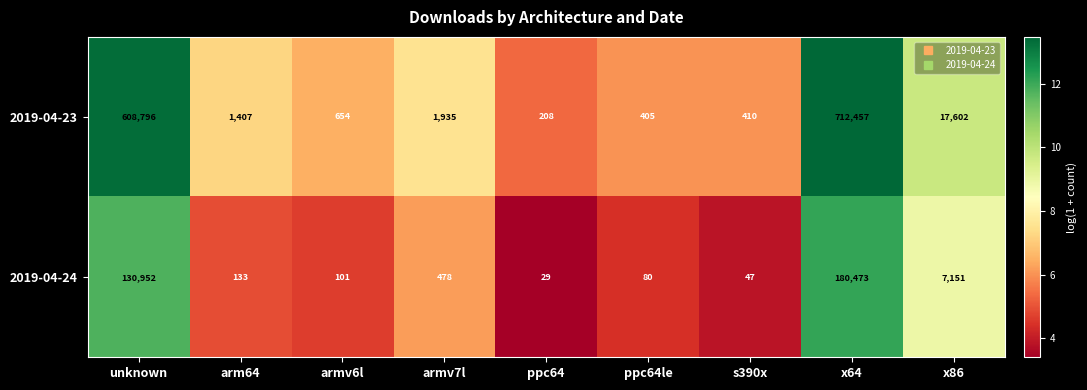

Reading left to right, transcribe all the data shown in this chart.

2019-04-23: unknown=608796	arm64=1407	armv6l=654	armv7l=1935	ppc64=208	ppc64le=405	s390x=410	x64=712457	x86=17602
2019-04-24: unknown=130952	arm64=133	armv6l=101	armv7l=478	ppc64=29	ppc64le=80	s390x=47	x64=180473	x86=7151